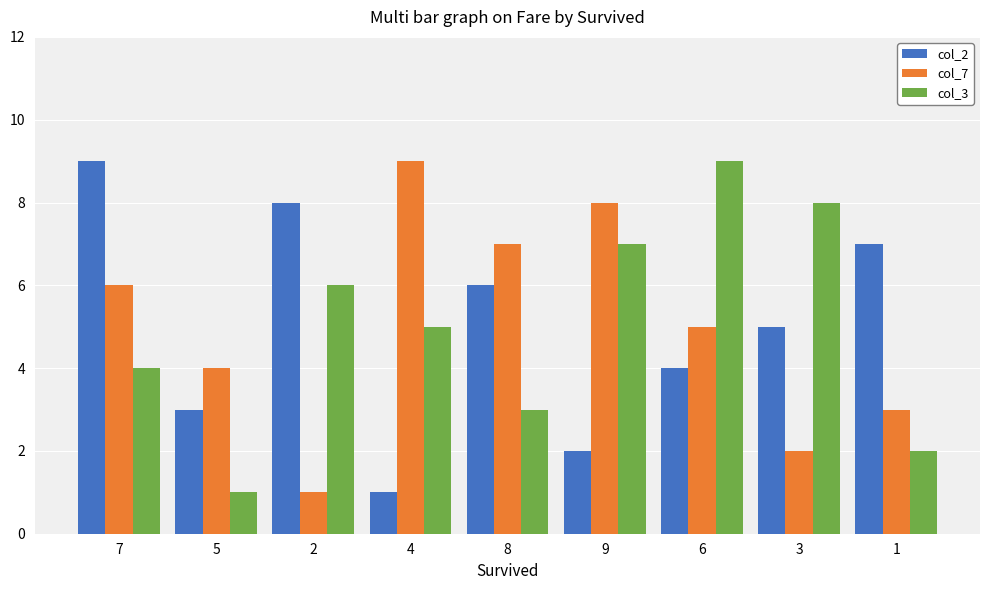

Where does the col_3 series first go above 5?

2